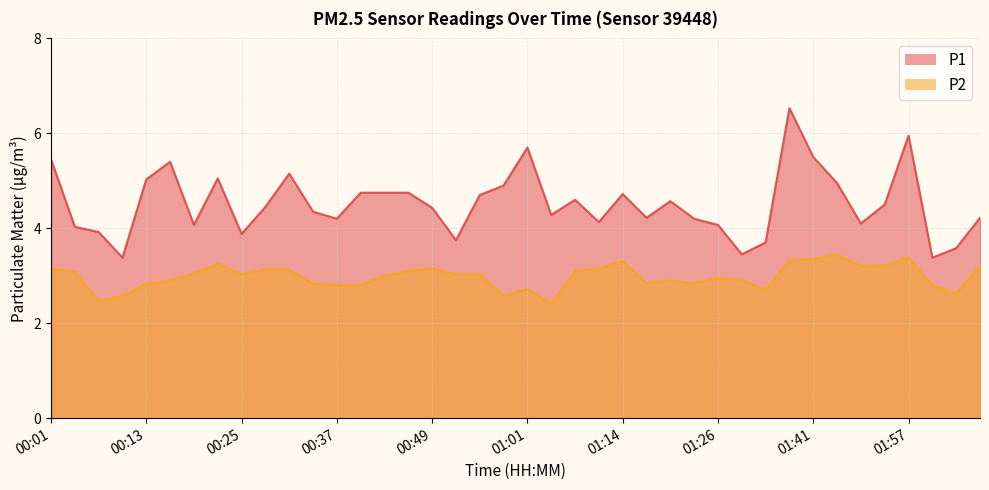

What is the maximum value shown in the chart?

6.5